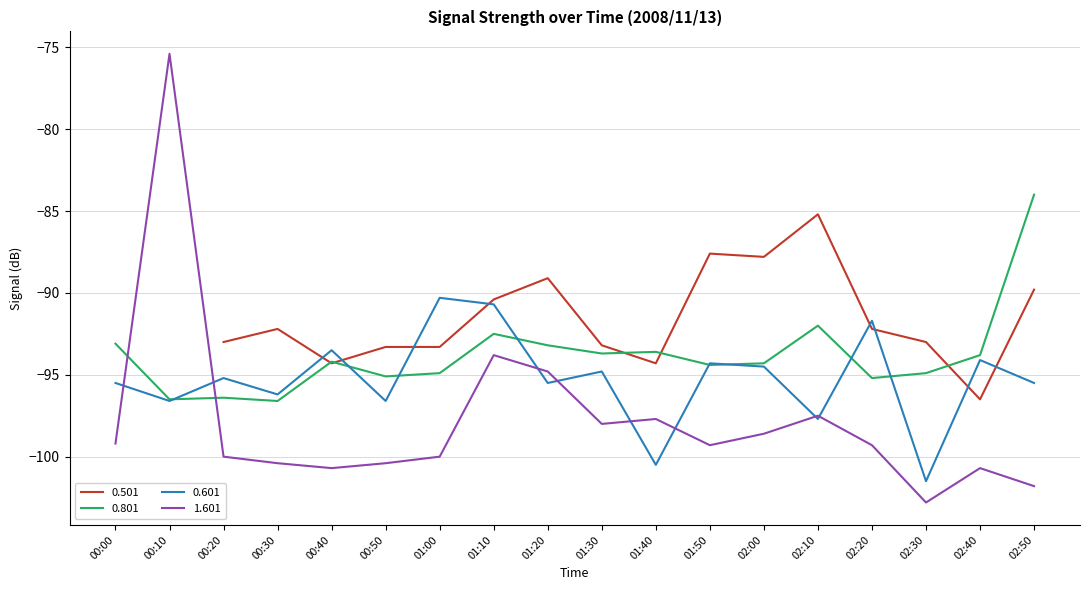

Read the 0.601 value at 00:30.

-96.2